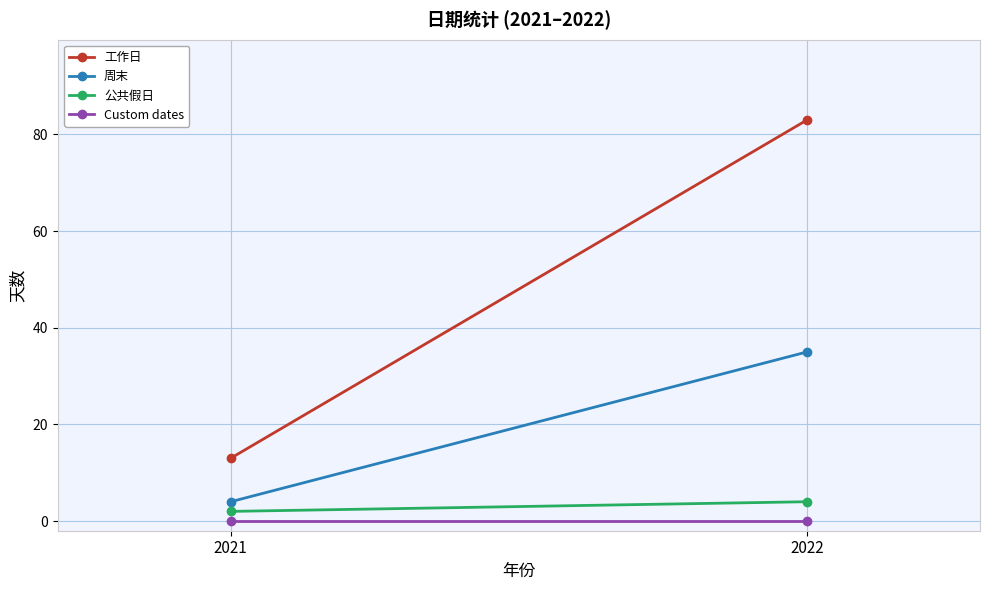

How many data points does each series have?

2